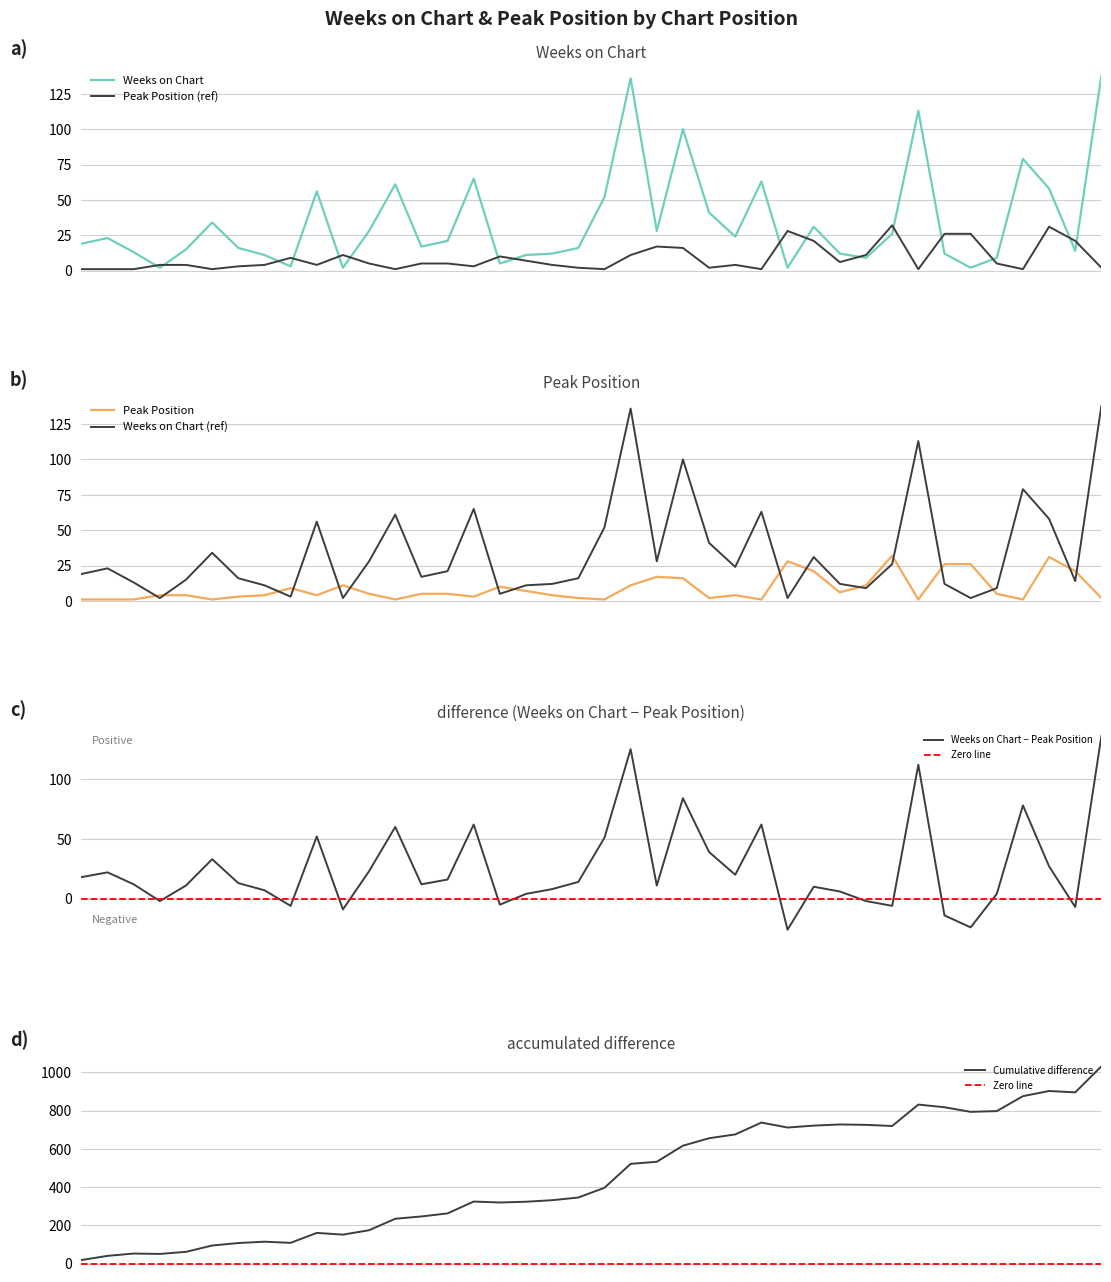

Reading right to left, transcribe all the data shown in this chart.

Weeks on Chart: 138	14	58	79	9	2	12	113	26	9	12	31	2	63	24	41	100	28	136	52	16	12	11	5	65	21	17	61	28	2	56	3	11	16	34	15	2	13	23	19
Peak Position: 2	21	31	1	5	26	26	1	32	11	6	21	28	1	4	2	16	17	11	1	2	4	7	10	3	5	5	1	5	11	4	9	4	3	1	4	4	1	1	1